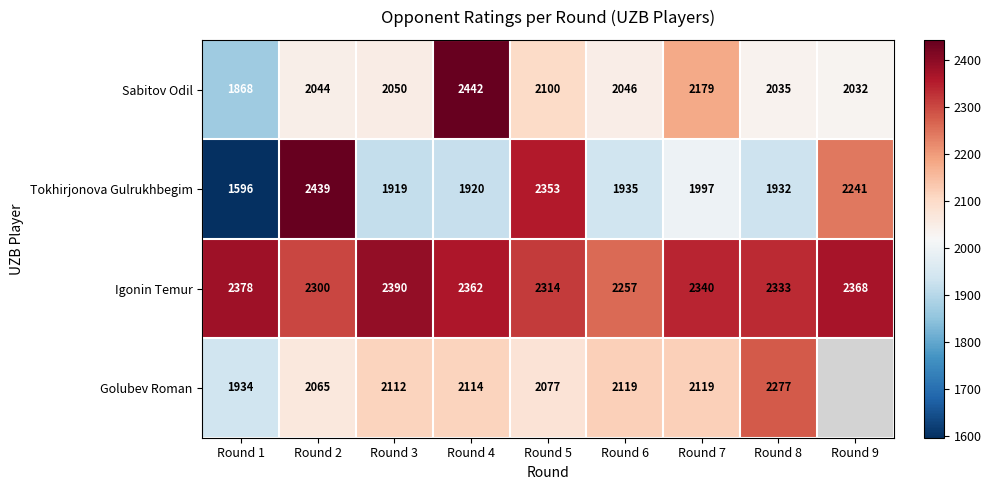

The value of Golubev Roman at Round 4 is 3004. True or false?

False